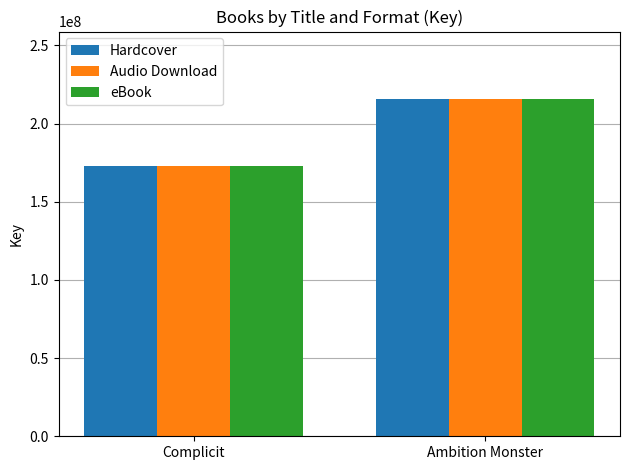

Which category has the lowest value in the Audio Download series?

Complicit